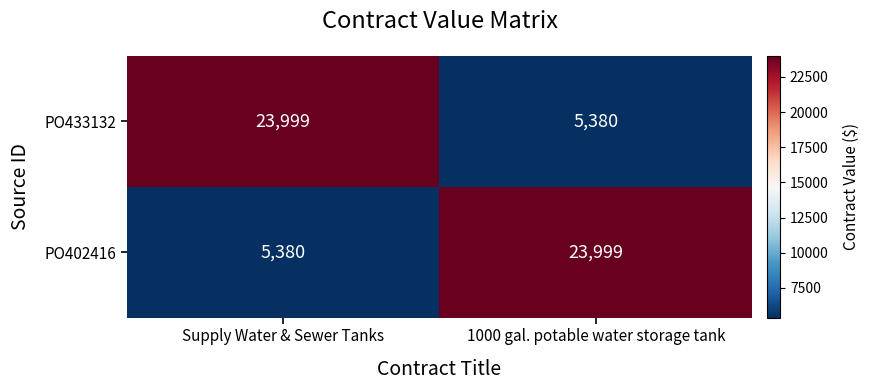

At Supply Water & Sewer Tanks, list the series in order from smallest to largest.

PO402416, PO433132